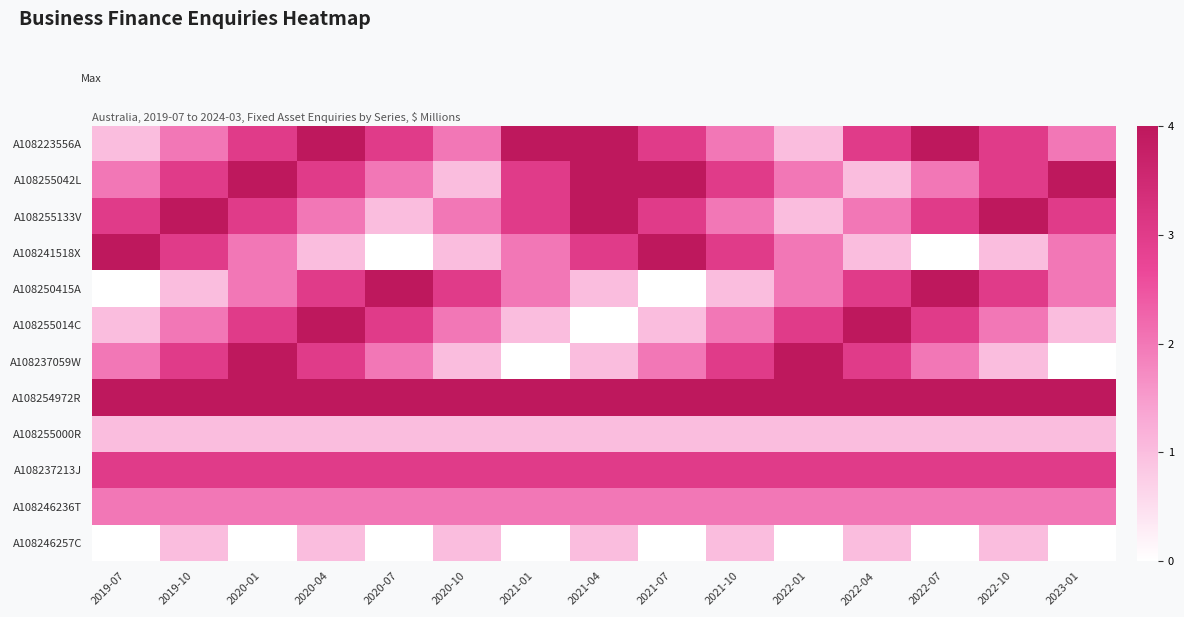

List the series in order of their peak value, lowest first.

A108255000R, A108246257C, A108246236T, A108237213J, A108223556A, A108255042L, A108255133V, A108241518X, A108250415A, A108255014C, A108237059W, A108254972R